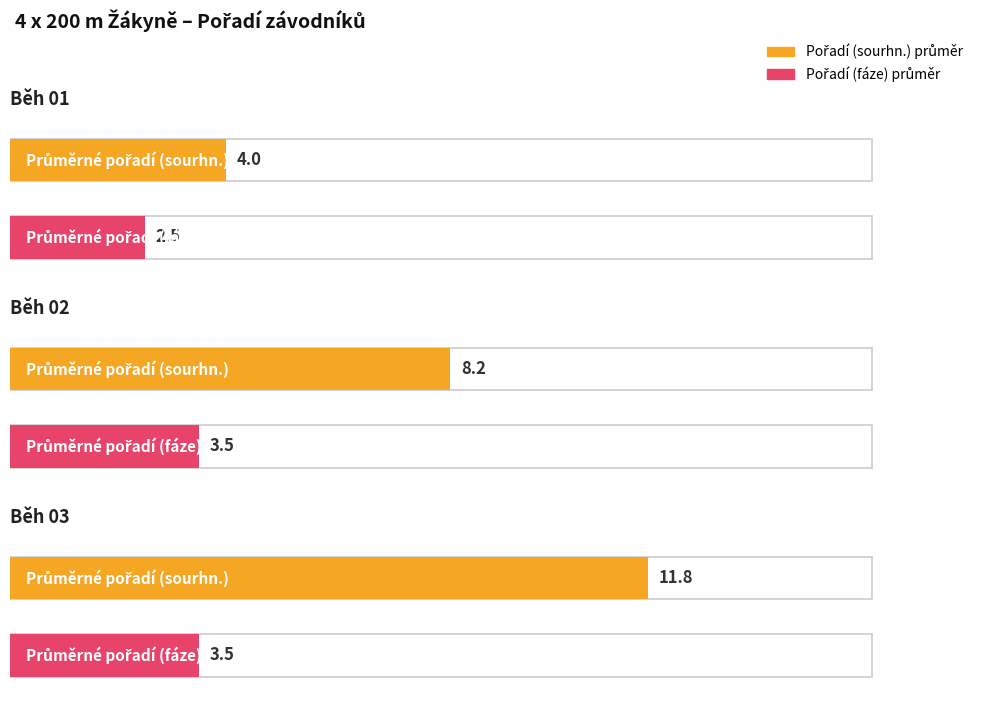

Rank the series at Běh 02 from lowest to highest value.

Pořadí (fáze), Pořadí (sourhn.)